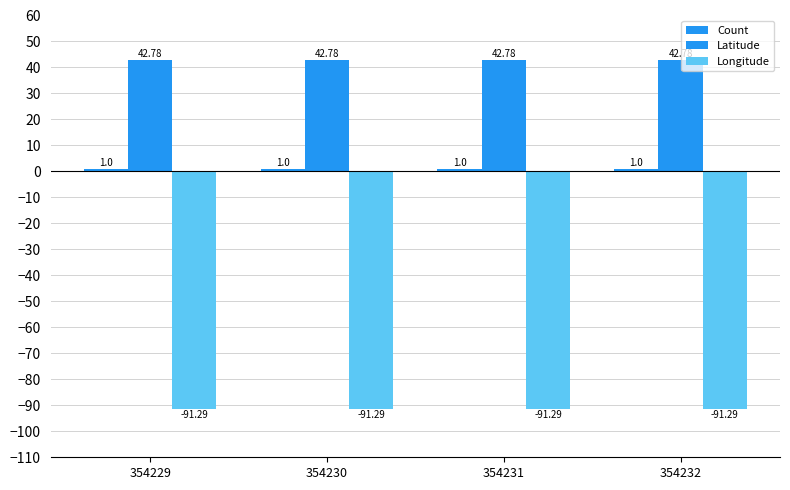

At which category is the sum across all series the highest?

354229